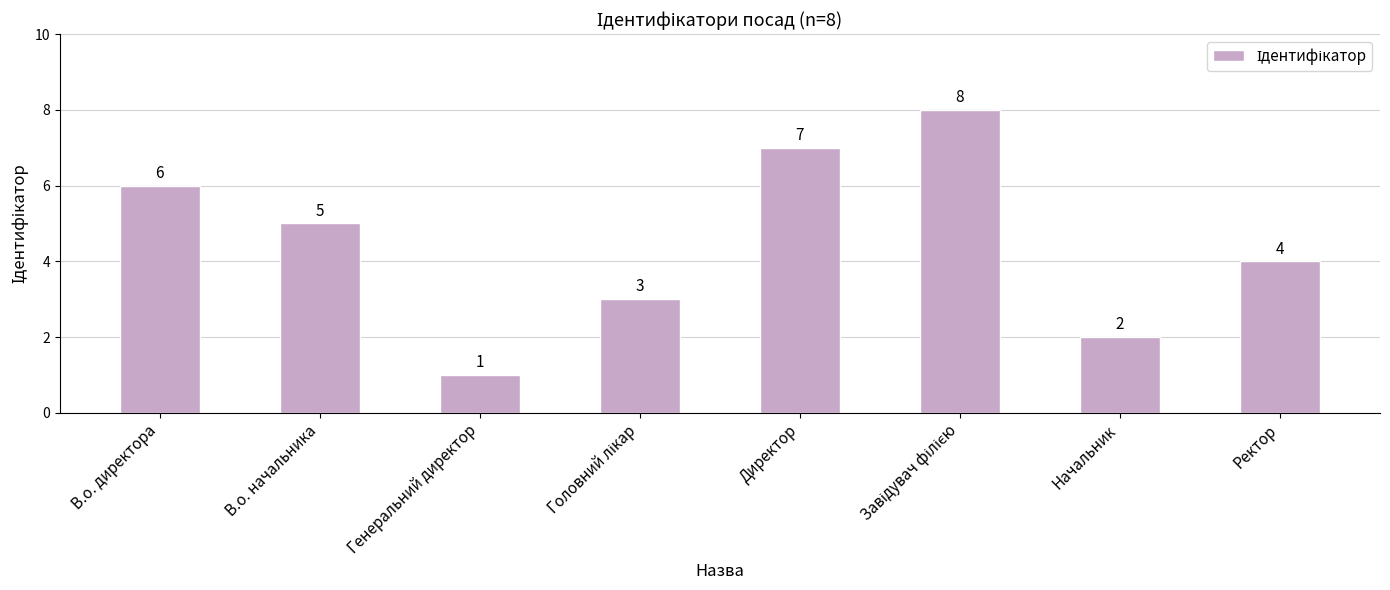

What is the label of the 2nd bar from the right?

Начальник